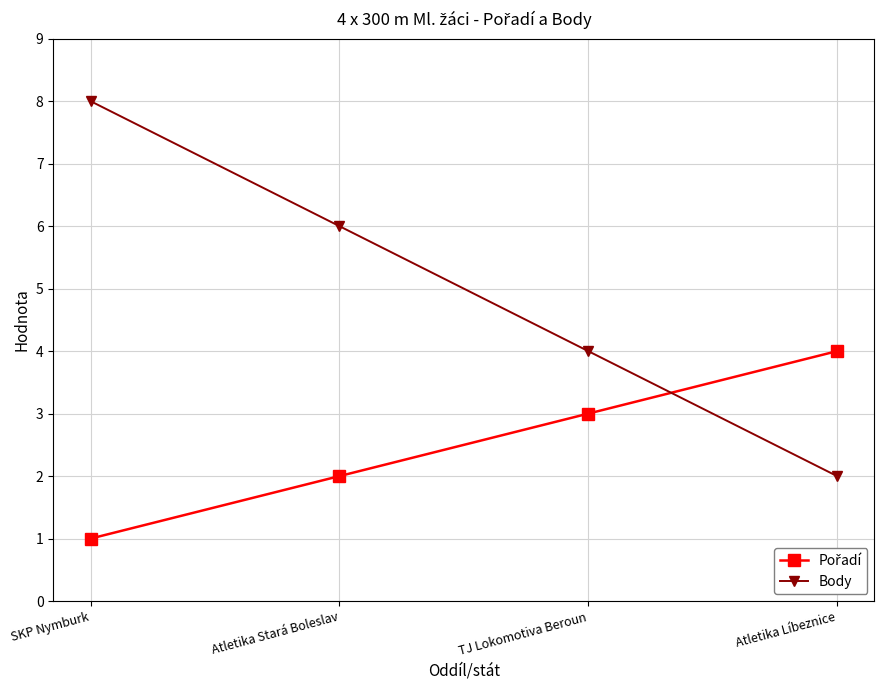

Which series has the largest range (max minus min)?

Body